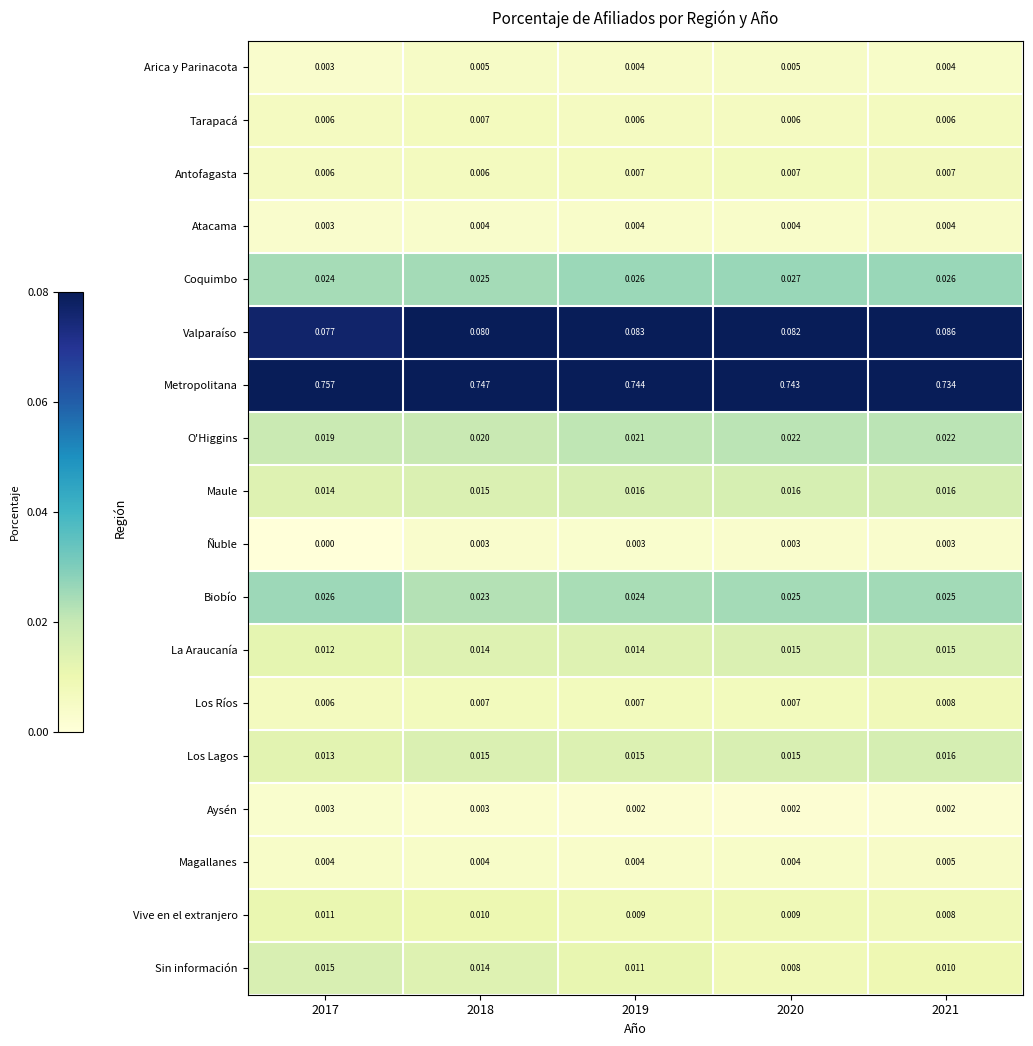

How many distinct data groups are displayed?

18